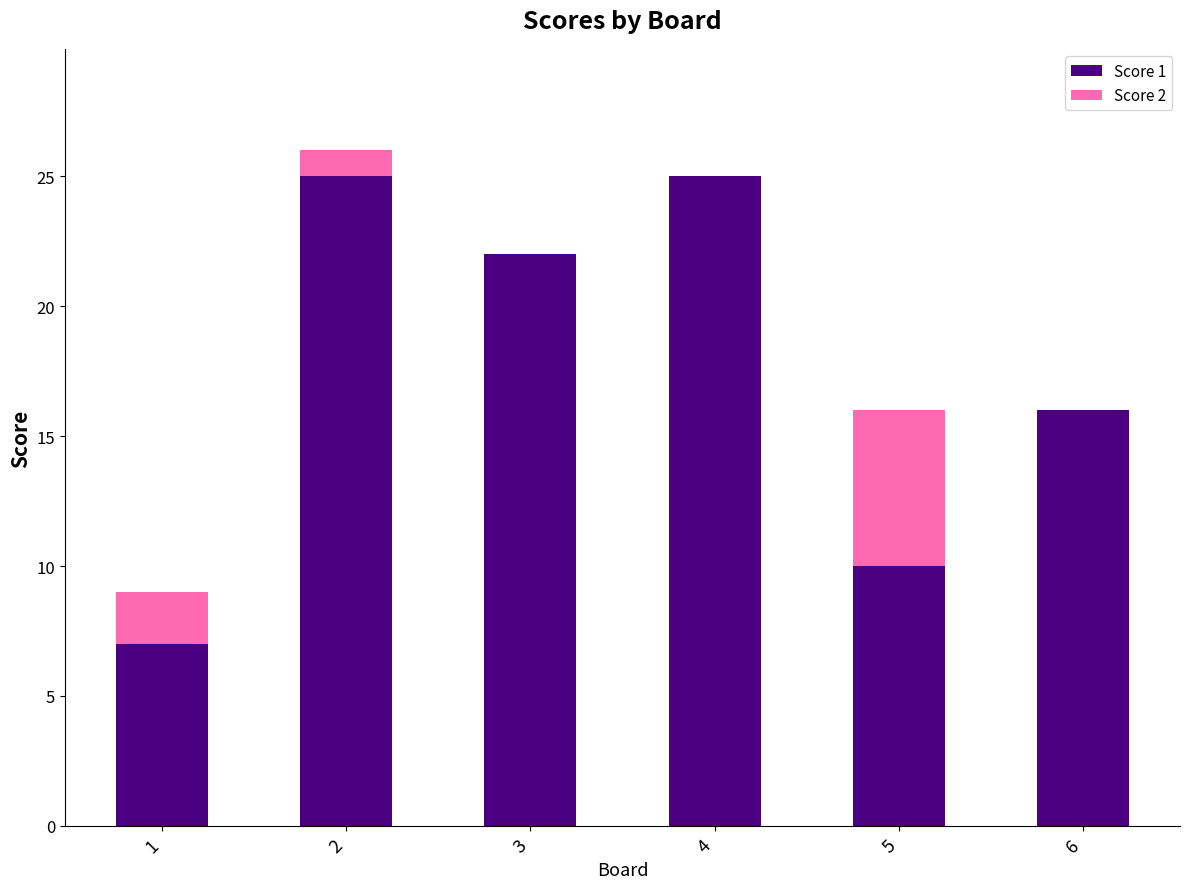

At which category is the sum across all series the highest?

2